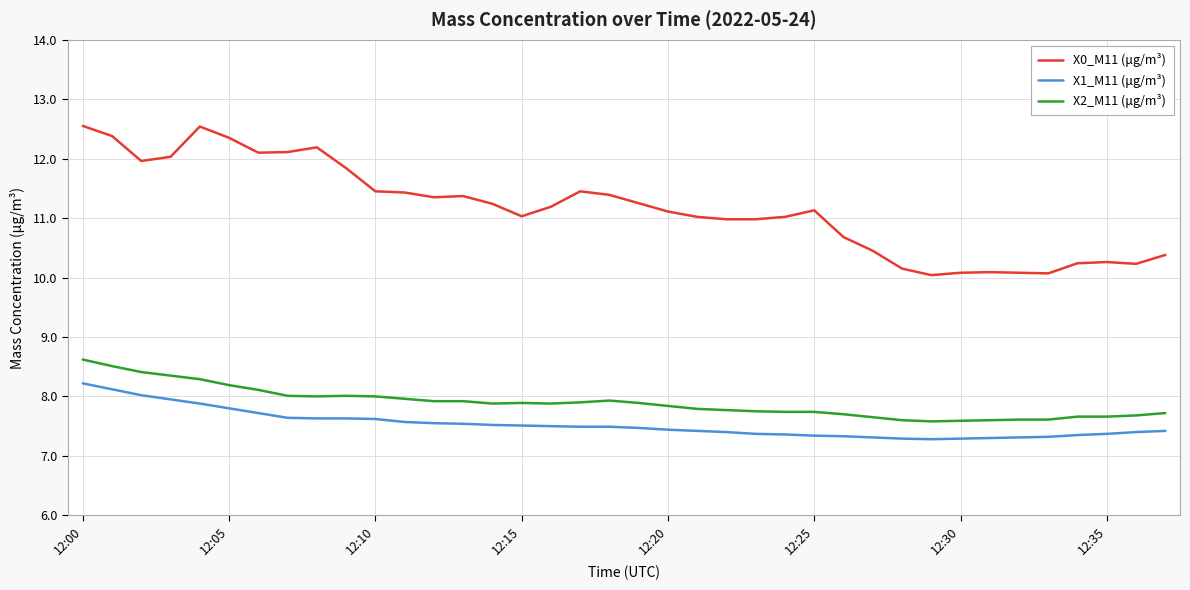

What is the minimum value shown in the chart?

7.3